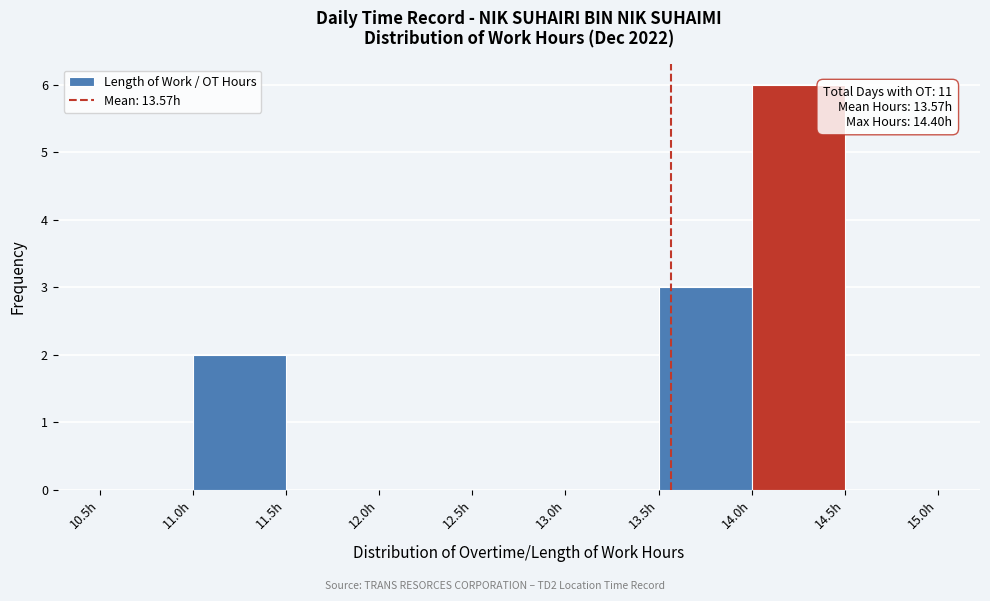

Over which range of the x-axis is the bar tallest?

14.0 to 14.5